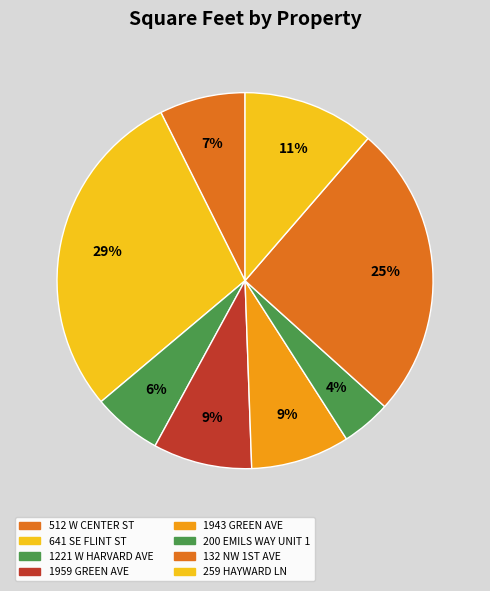

Is it true that 200 EMILS WAY UNIT 1 is 4% of the pie?

True